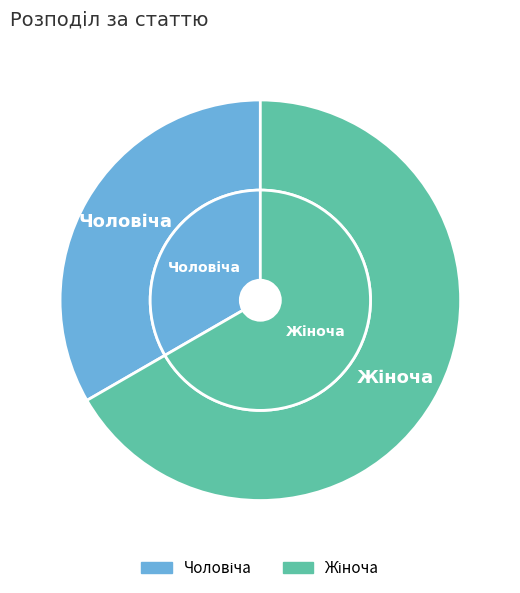

What percentage is the Жіноча slice, to the nearest percent?

67%